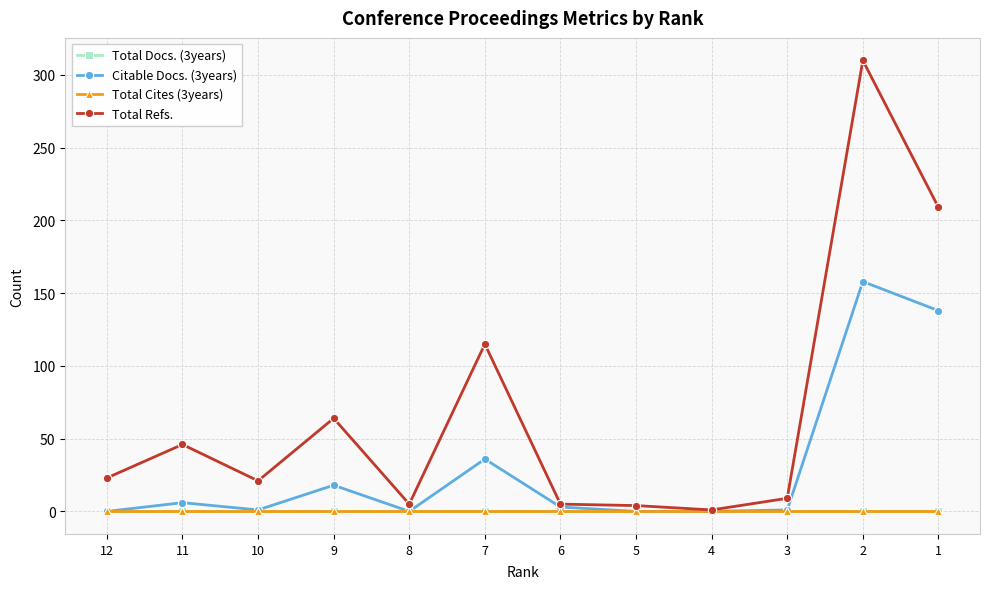

True or false: Total Refs. has a value of 23 at 12.

True